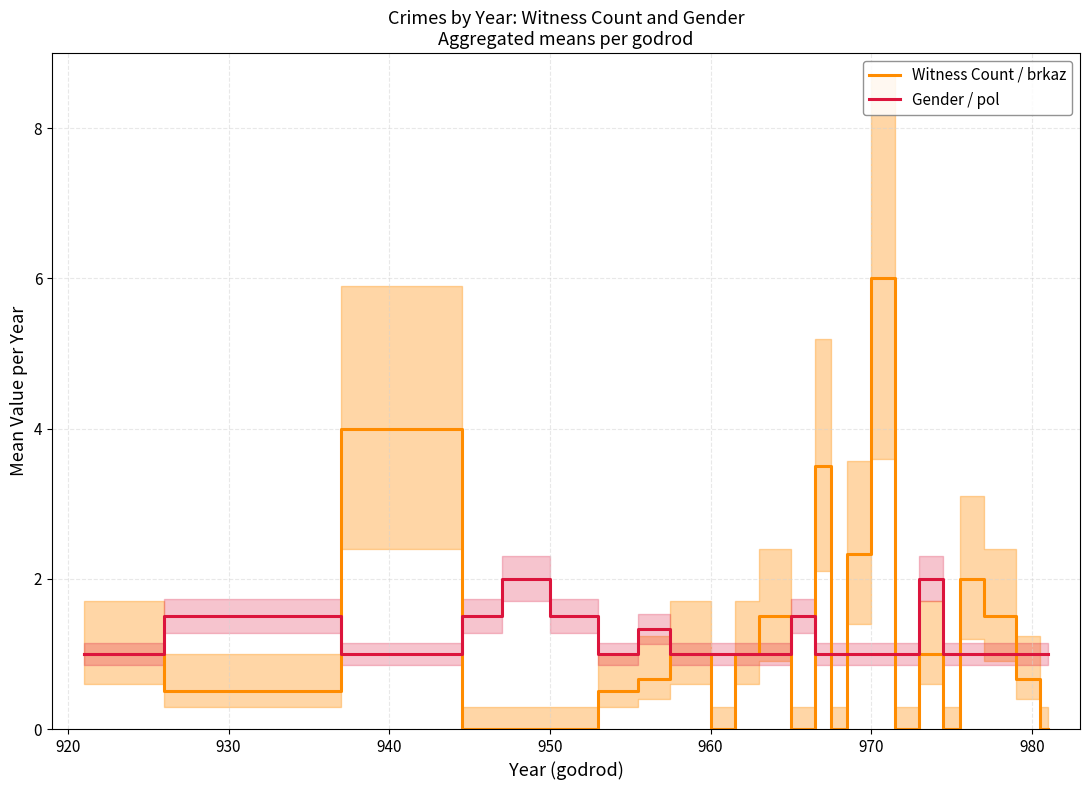

True or false: Witness Count / brkaz and Gender / pol cross at least once.

True